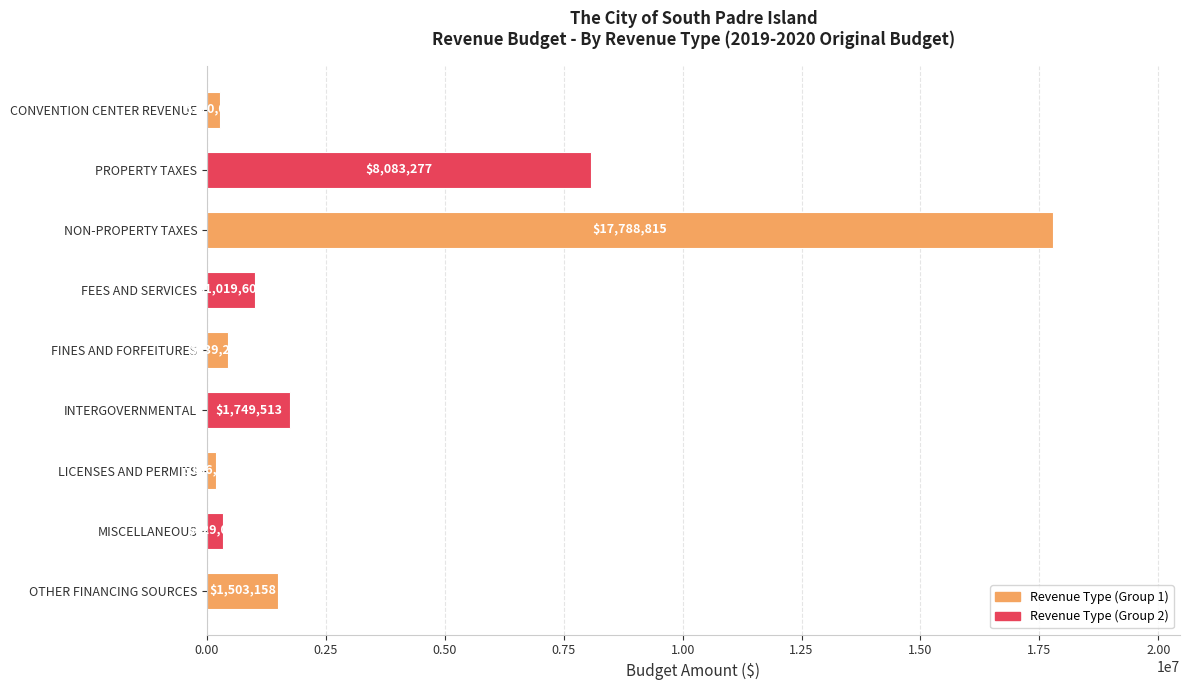

Does the chart contain any negative values?

No